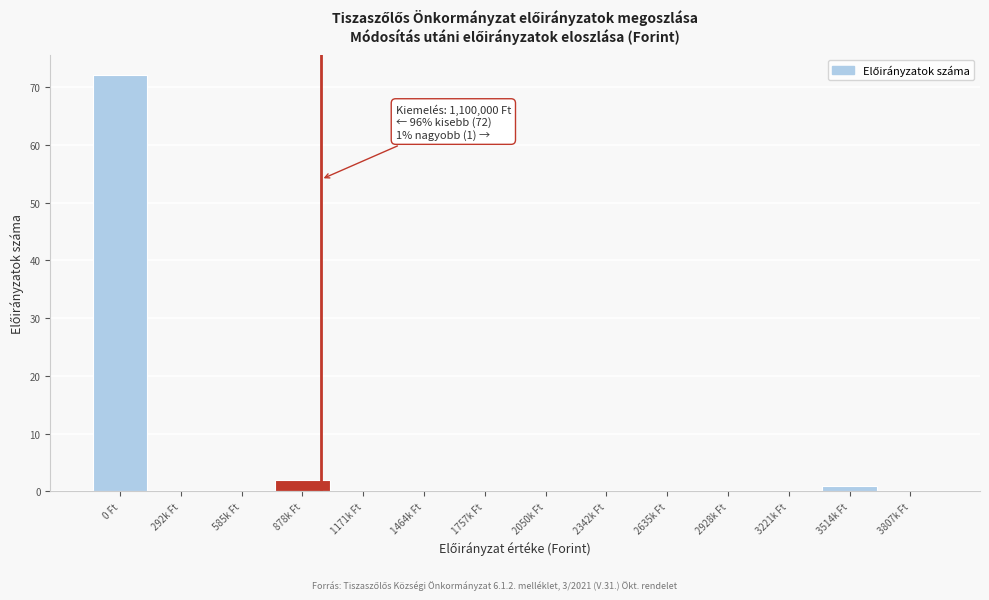

Reading left to right, list all the values displayed in this chart.

0 Ft=72	292k Ft=0	585k Ft=0	878k Ft=2	1171k Ft=0	1464k Ft=0	1757k Ft=0	2050k Ft=0	2342k Ft=0	2635k Ft=0	2928k Ft=0	3221k Ft=0	3514k Ft=1	3807k Ft=0